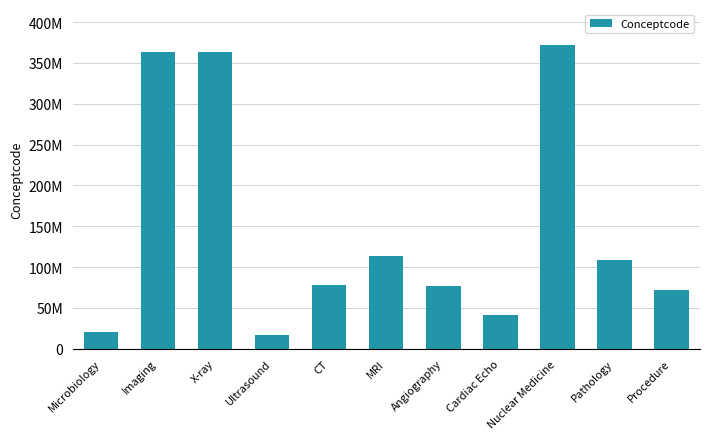

What is the approximate value at Microbiology, to the nearest 100?

19851000